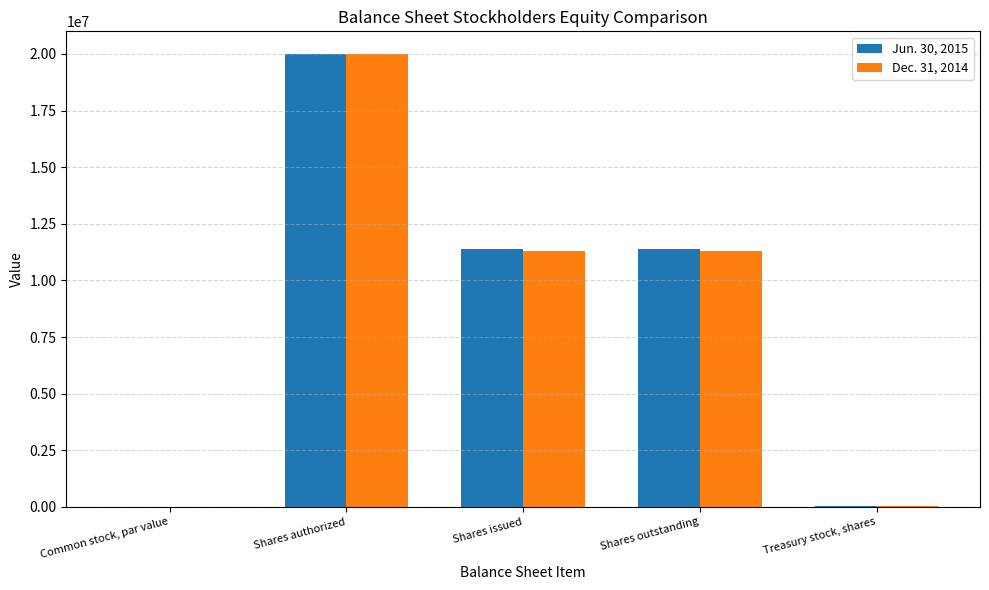

How many categories are shown in the chart?

5